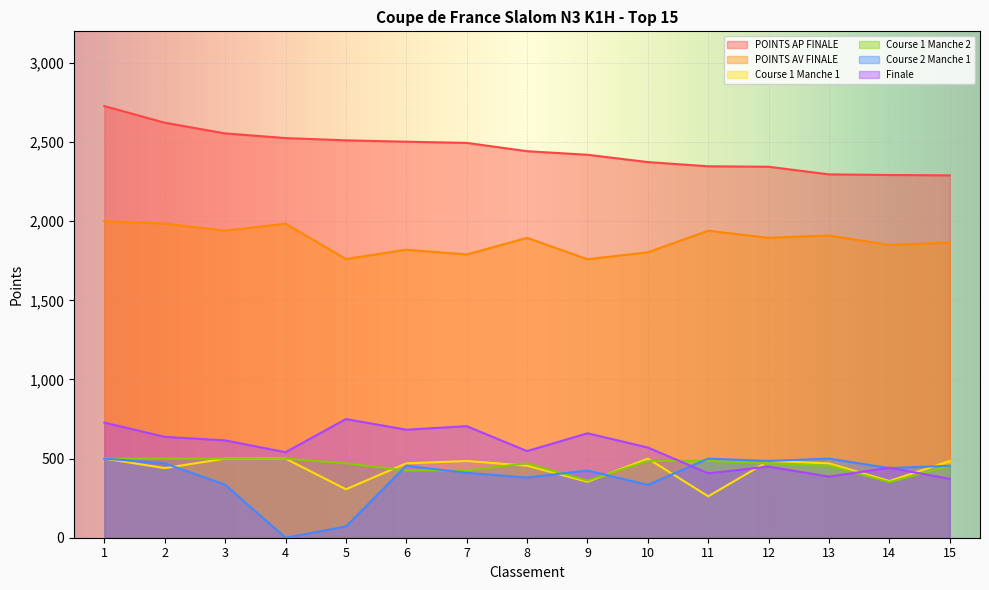

The Course 2 Manche 1 series shows 182.9 at 13. True or false?

False